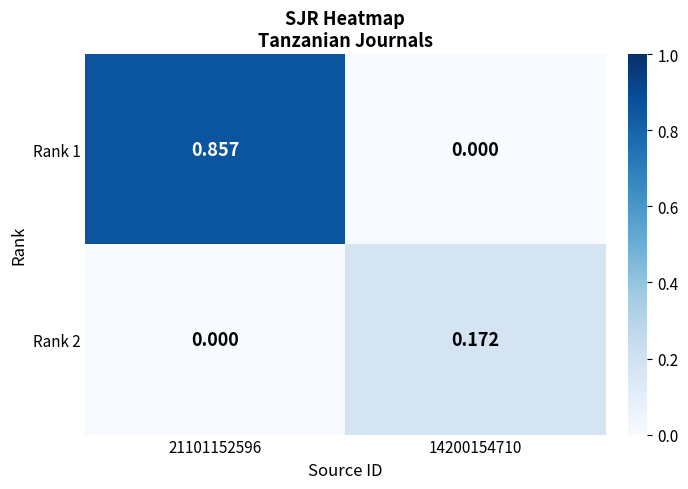

Is the value of Rank 2 at 21101152596 greater than the value of Rank 1 at 21101152596?

No